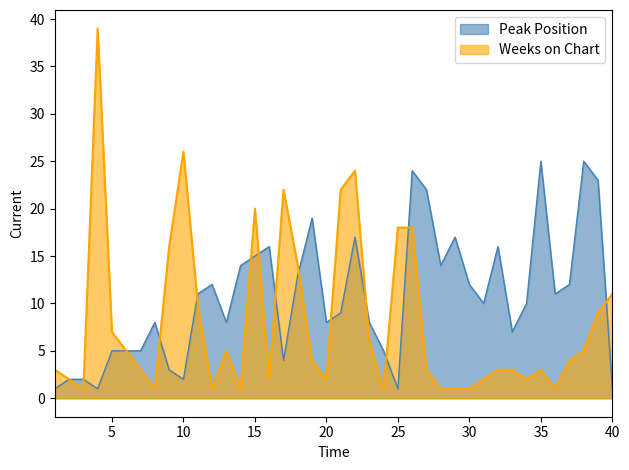

What is the total value across all series at 35?

28